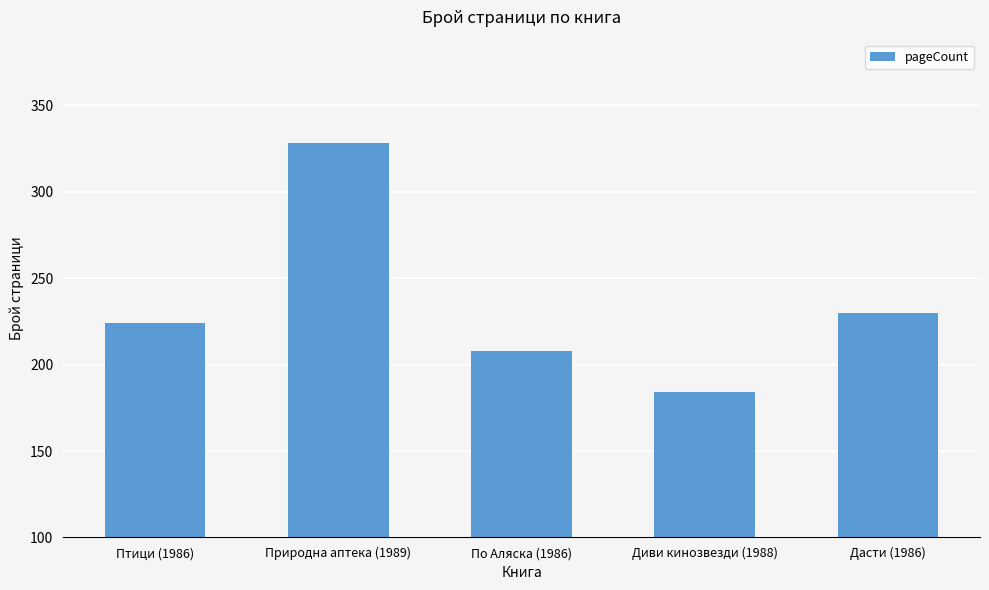

What is the change in value from Диви кинозвезди (1988) to Дасти (1986)?

+46